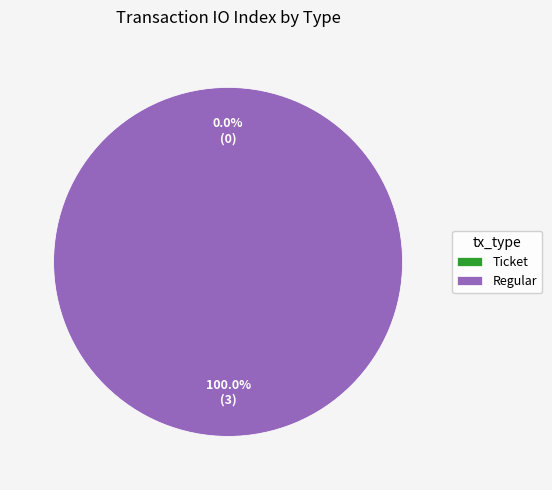

Which slice is the smallest?

Ticket